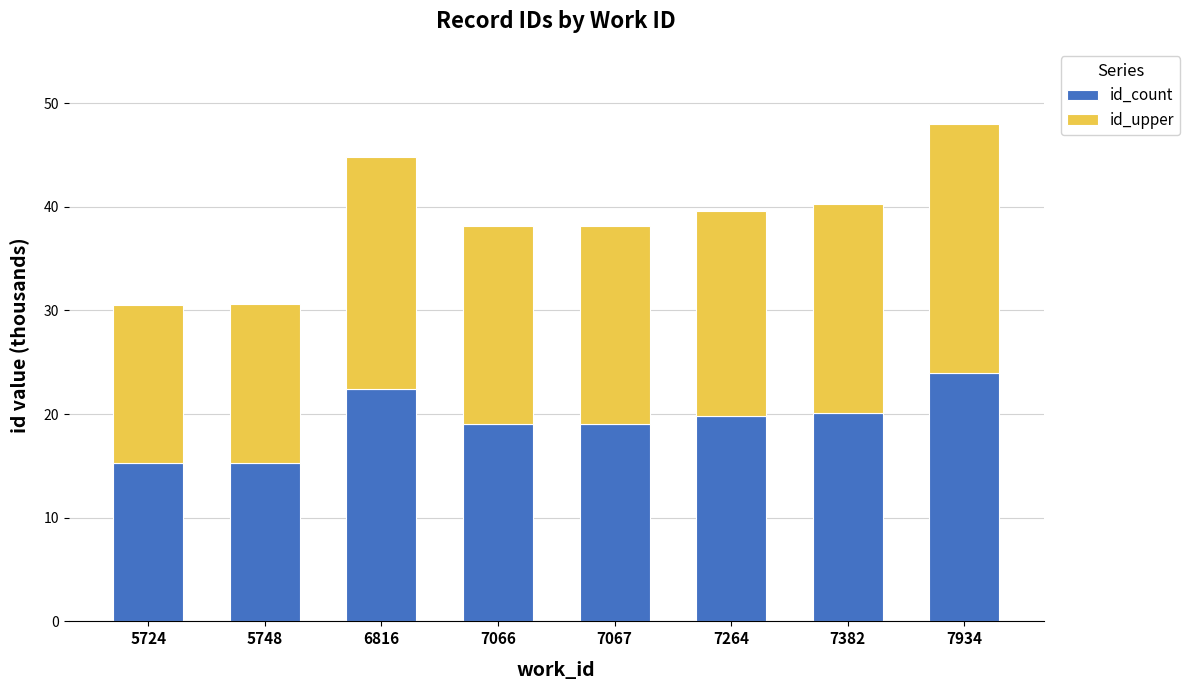

The id_count series shows 34.2 at 7264. True or false?

False